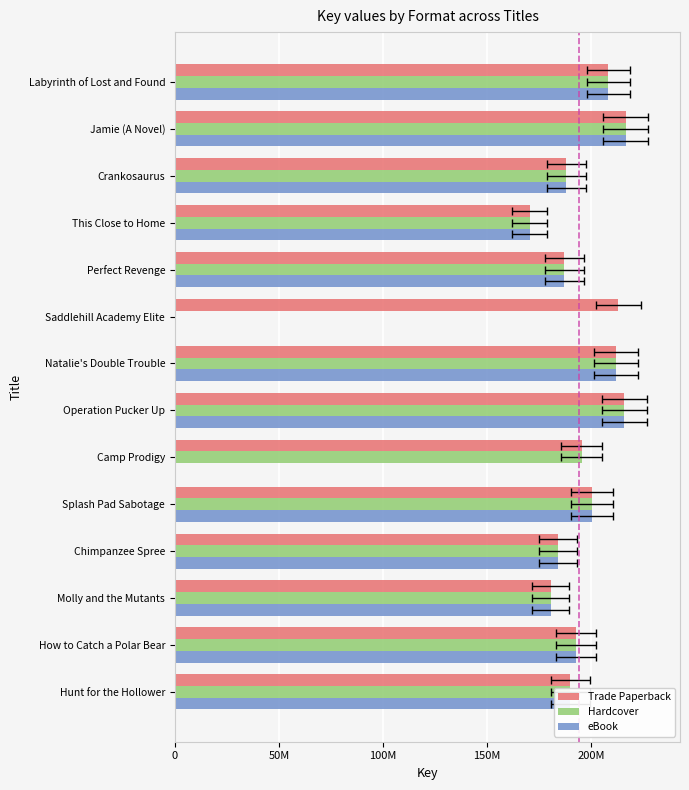

What is the sum of all Hardcover values?

2542152244